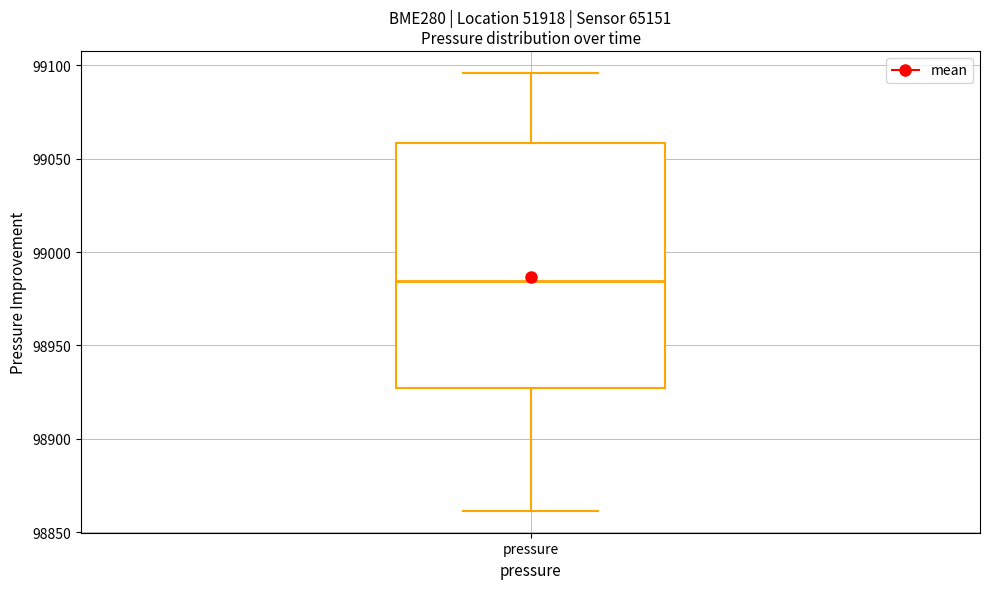

Read this box plot against the y-axis: the position of the median line, the range covered by the box, and the ends of both whiskers. The values are not printed on the chart, so give them approximately, as read against the axis.

median 98985, box 98925 to 99060, whiskers 98860 to 99095